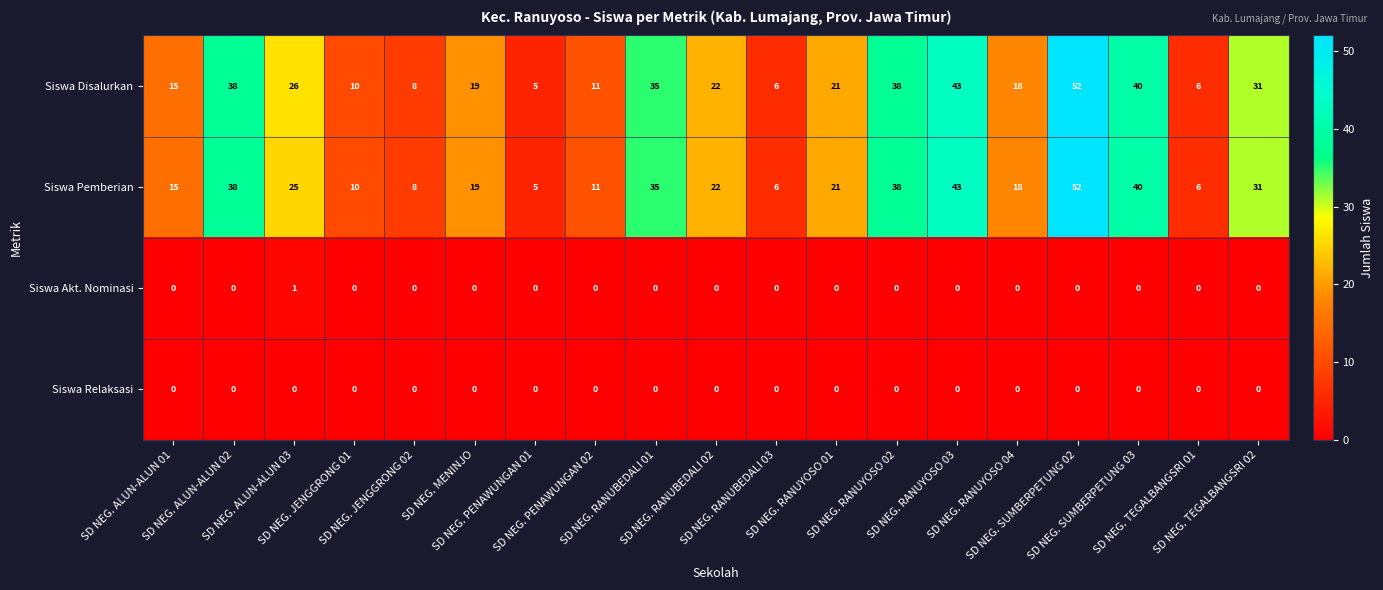

What is the sum of all Siswa Disalurkan values?

444